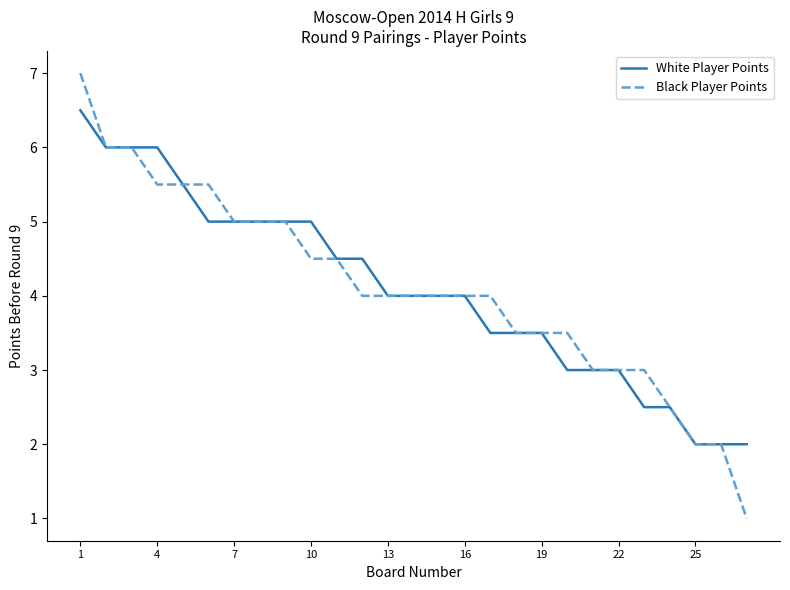

List the series in order of their peak value, lowest first.

White Player Points, Black Player Points